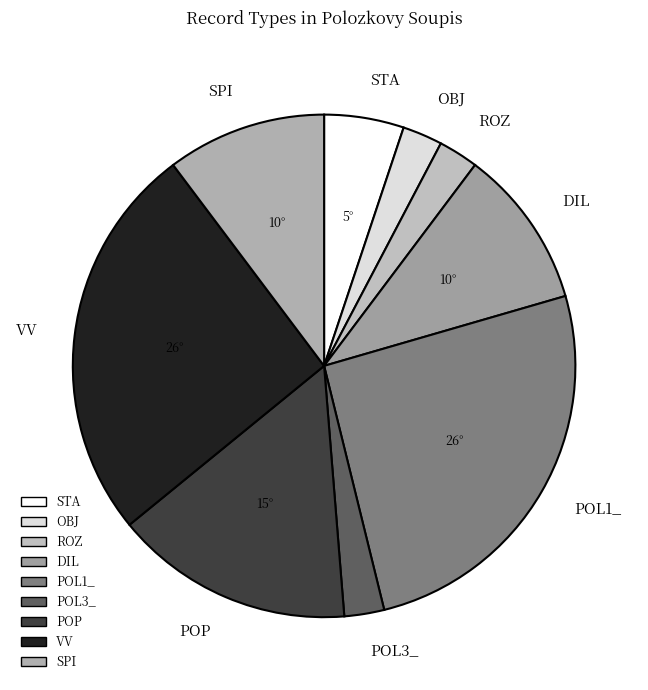

Which has a higher value, OBJ or SPI?

SPI